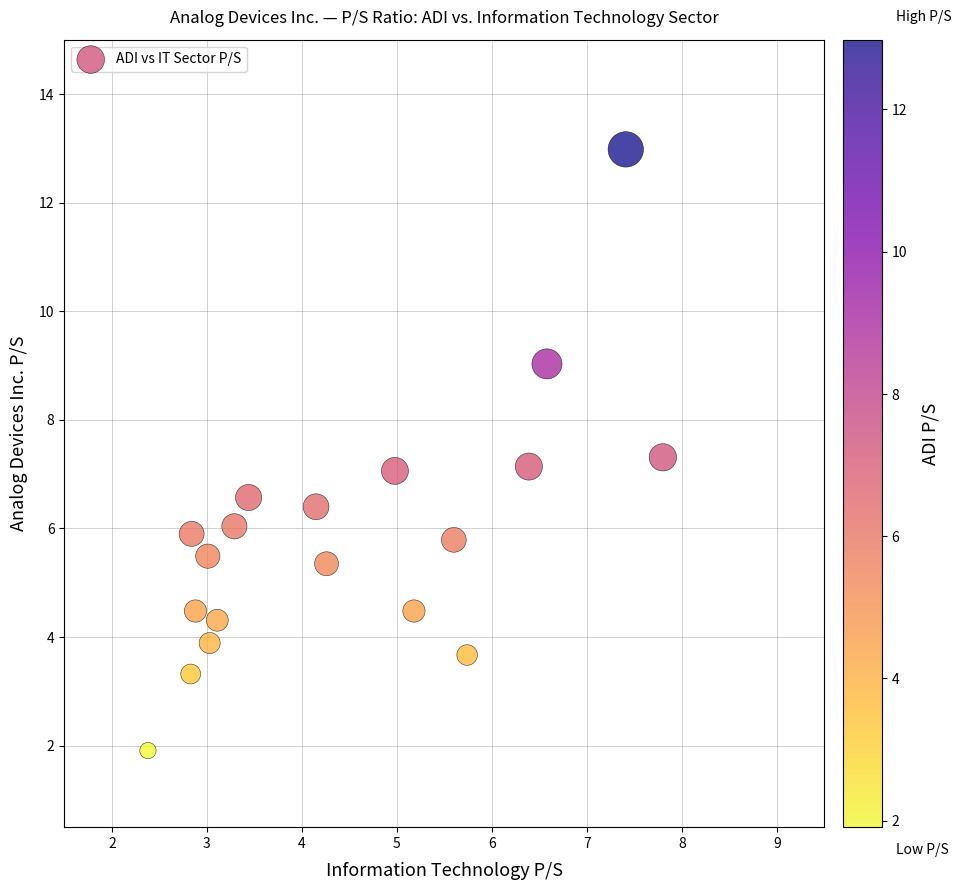

What is the range of Y values (max minus min)?

11.1